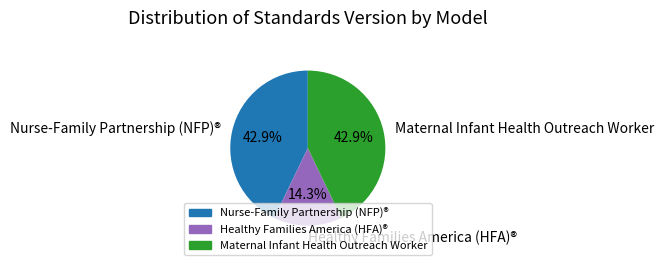

Approximately how many times larger is the value at Healthy Families America (HFA)® compared to Nurse-Family Partnership (NFP)®?

0.3